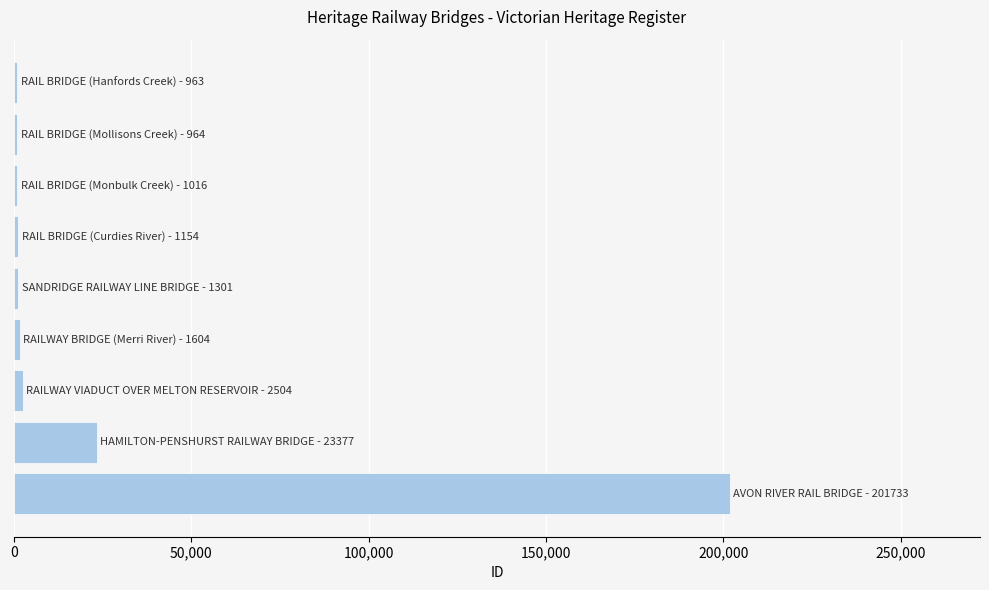

What is the difference between the maximum and minimum values?

200770